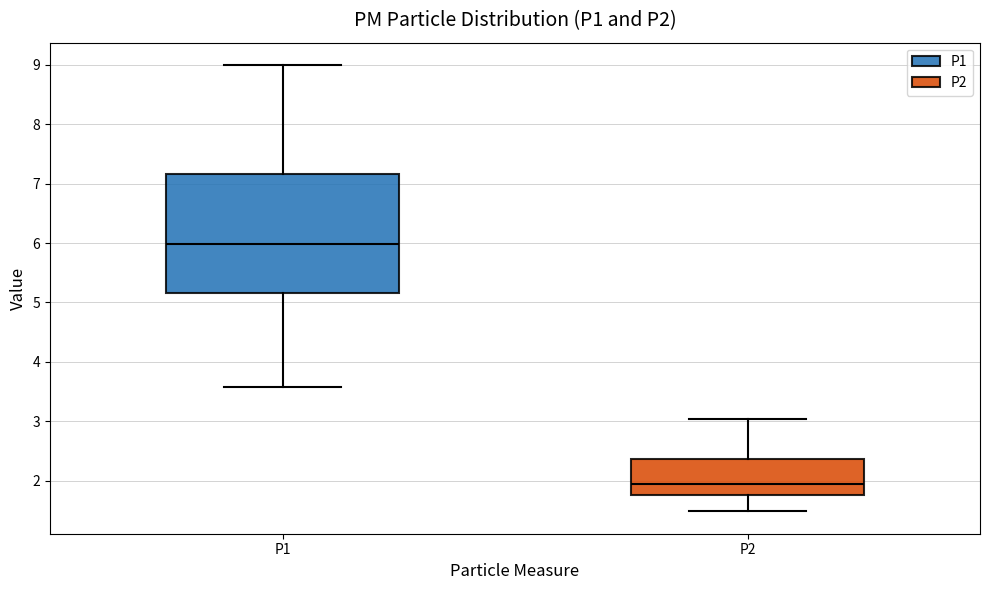

Reading left to right, transcribe this box plot: for each box, give where its median line is, the range the box spans, and where its two whiskers end, as read against the y-axis. The values are not printed on the chart, so give them approximately, as read against the axis.

P1: median 6.0, box 5.2 to 7.2, whiskers 3.6 to 9.0
P2: median 1.9, box 1.8 to 2.4, whiskers 1.5 to 3.0